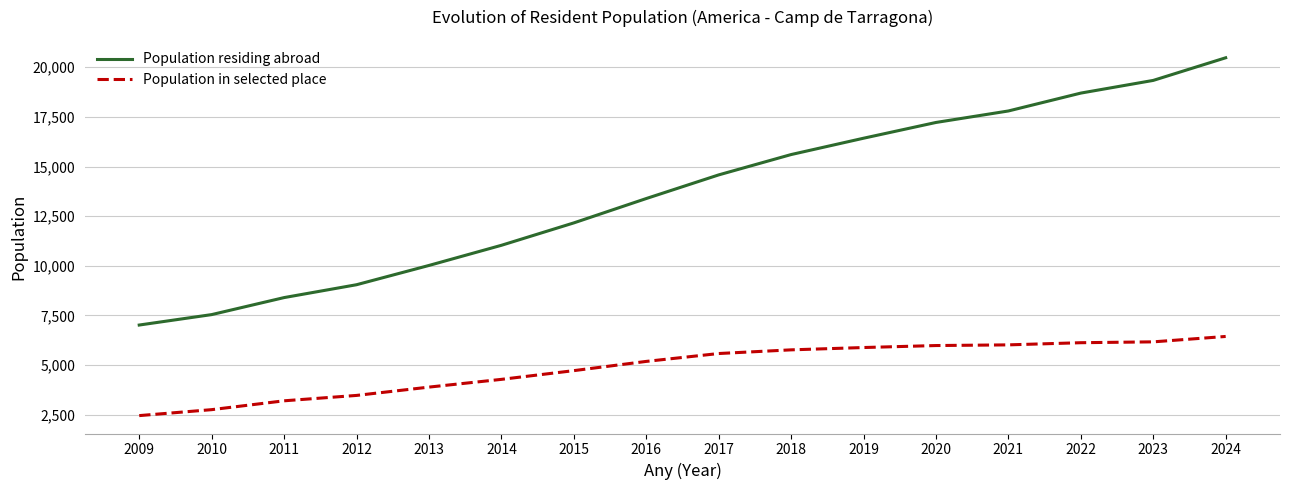

What is the difference between the maximum and minimum values in the Population in selected place series?

3988